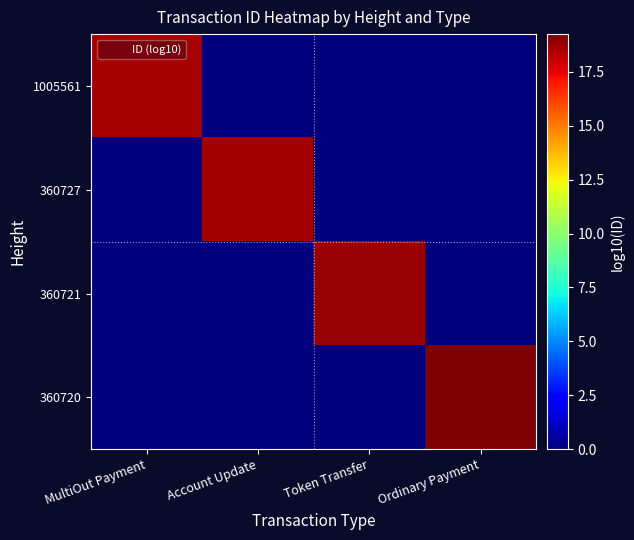

Rank the series by their maximum value, from lowest to highest.

1005561, 360727, 360721, 360720